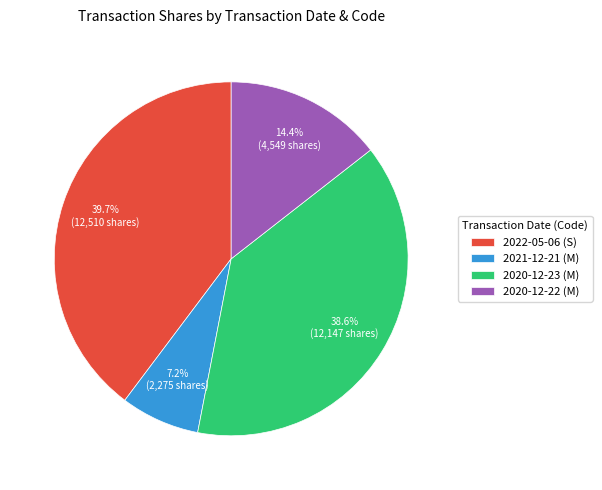

Does any single category account for the majority?

No